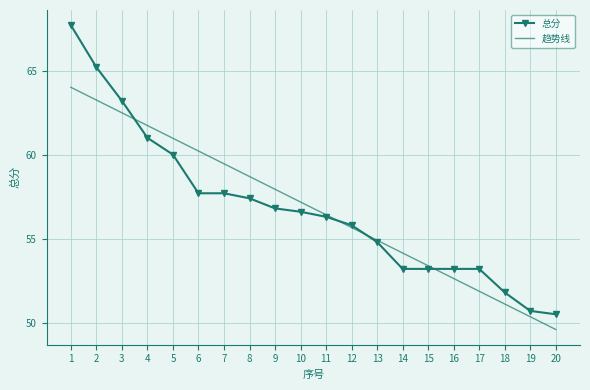

What is the average value of the 趋势线 series?

56.8